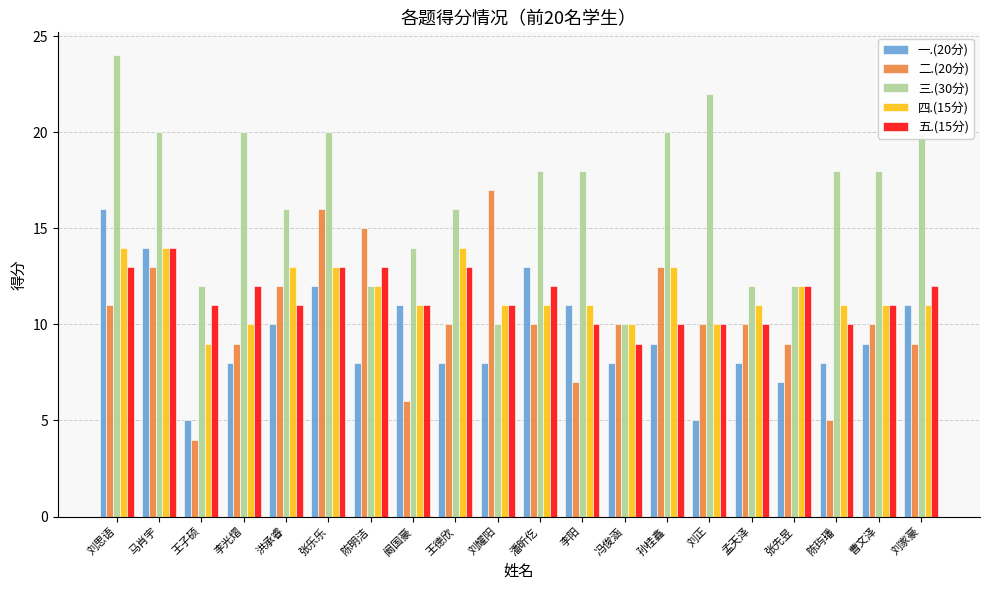

Reading right to left, list all the values displayed in this chart.

一.(20分): 11	9	8	7	8	5	9	8	11	13	8	8	11	8	12	10	8	5	14	16
二.(20分): 9	10	5	9	10	10	13	10	7	10	17	10	6	15	16	12	9	4	13	11
三.(30分): 20	18	18	12	12	22	20	10	18	18	10	16	14	12	20	16	20	12	20	24
四.(15分): 11	11	11	12	11	10	13	10	11	11	11	14	11	12	13	13	10	9	14	14
五.(15分): 12	11	10	12	10	10	10	9	10	12	11	13	11	13	13	11	12	11	14	13